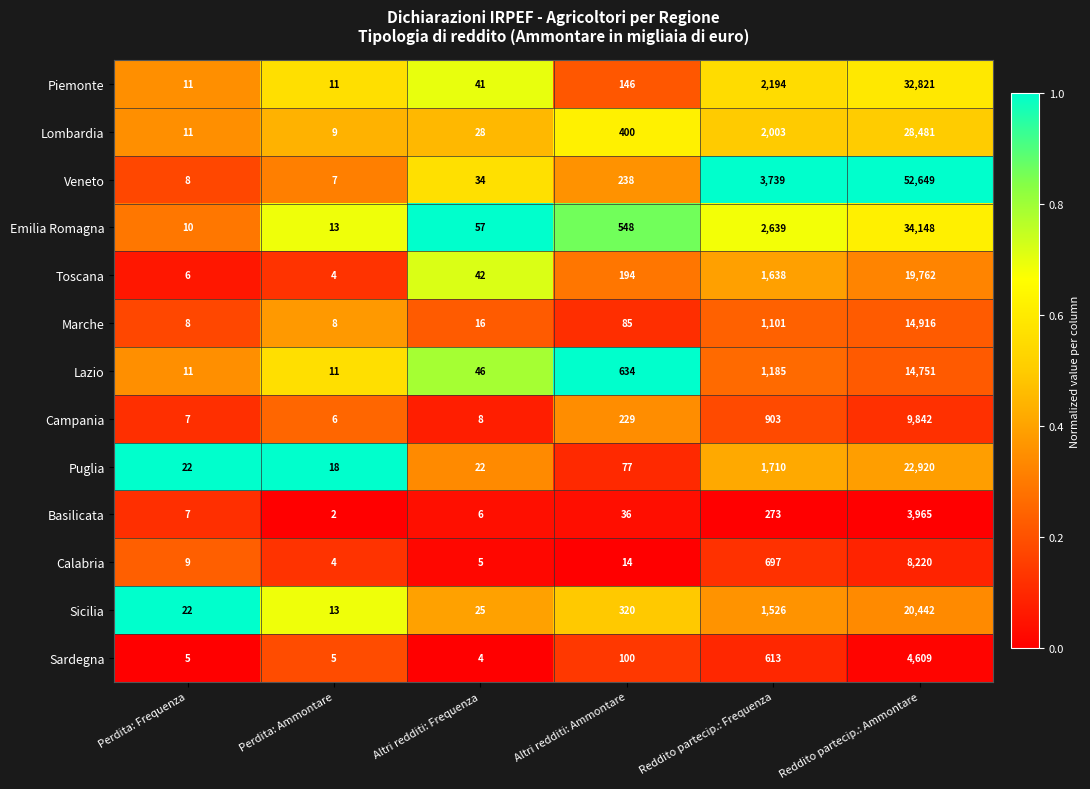

Which series changed the most between Perdita: Ammontare and Reddito partecip.: Frequenza?

Veneto